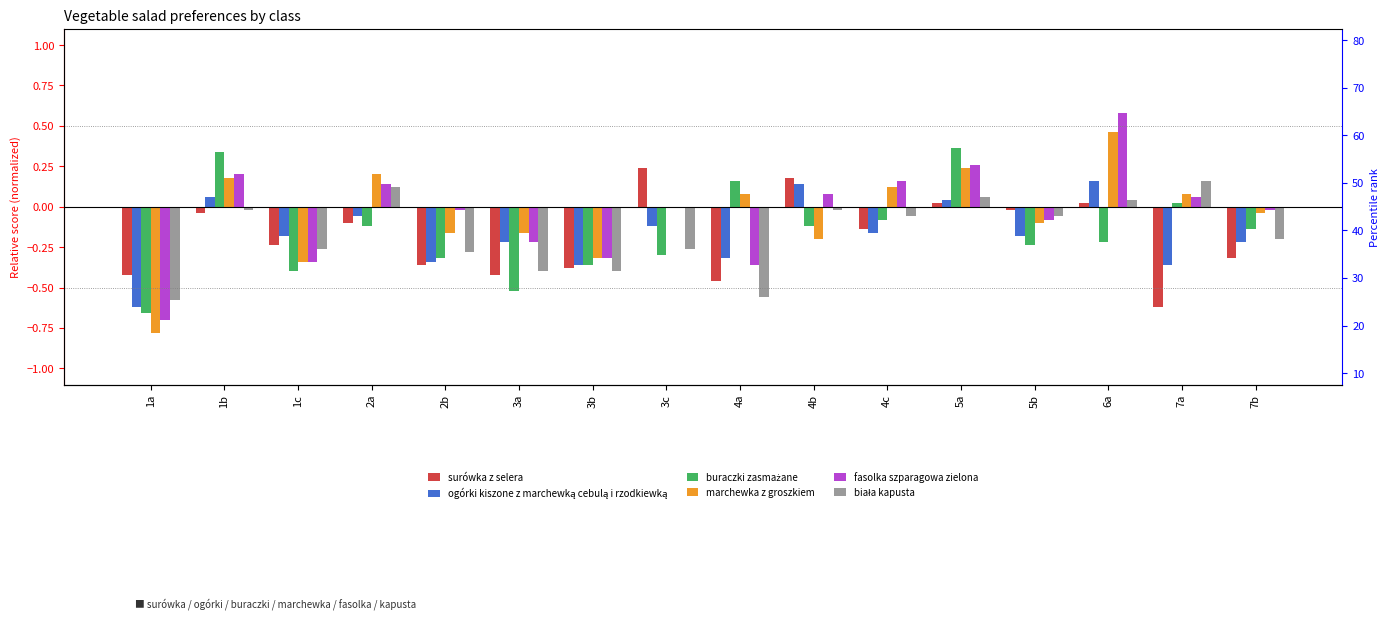

Reading left to right, list all the values displayed in this chart.

surówka z selera: -0.4	-0.0	-0.2	-0.1	-0.4	-0.4	-0.4	0.2	-0.5	0.2	-0.1	0.0	-0.0	0.0	-0.6	-0.3
ogórki kiszone z marchewką cebulą i rzodkiewką: -0.6	0.1	-0.2	-0.1	-0.3	-0.2	-0.4	-0.1	-0.3	0.1	-0.2	0.0	-0.2	0.2	-0.4	-0.2
buraczki zasmażane: -0.7	0.3	-0.4	-0.1	-0.3	-0.5	-0.4	-0.3	0.2	-0.1	-0.1	0.4	-0.2	-0.2	0.0	-0.1
marchewka z groszkiem: -0.8	0.2	-0.3	0.2	-0.2	-0.2	-0.3	0.0	0.1	-0.2	0.1	0.2	-0.1	0.5	0.1	-0.0
fasolka szparagowa zielona: -0.7	0.2	-0.3	0.1	-0.0	-0.2	-0.3	0.0	-0.4	0.1	0.2	0.3	-0.1	0.6	0.1	-0.0
biała kapusta: -0.6	-0.0	-0.3	0.1	-0.3	-0.4	-0.4	-0.3	-0.6	-0.0	-0.1	0.1	-0.1	0.0	0.2	-0.2